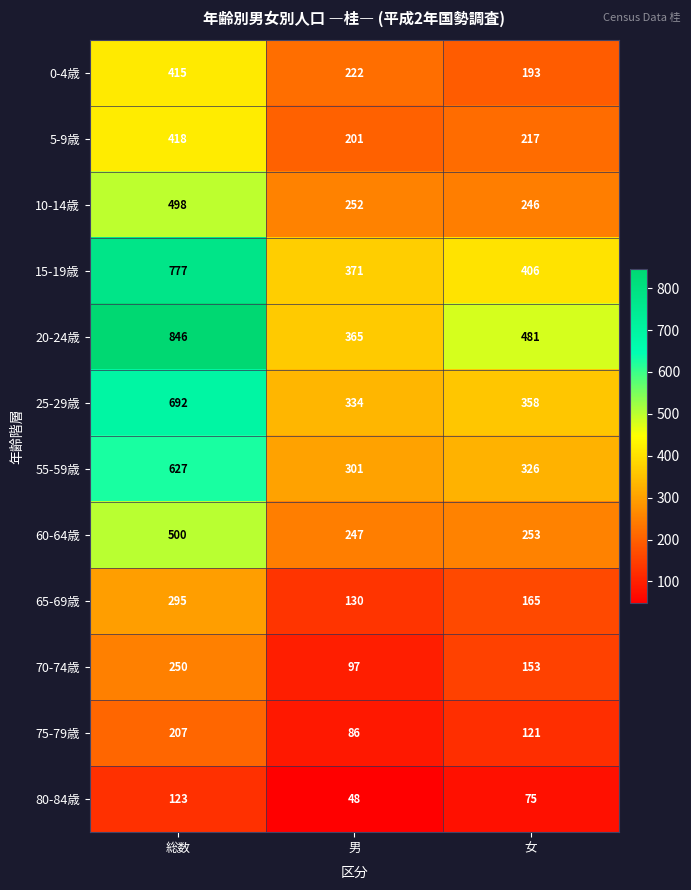

Count the 80-84歳 values in the range 48 to 123.

3